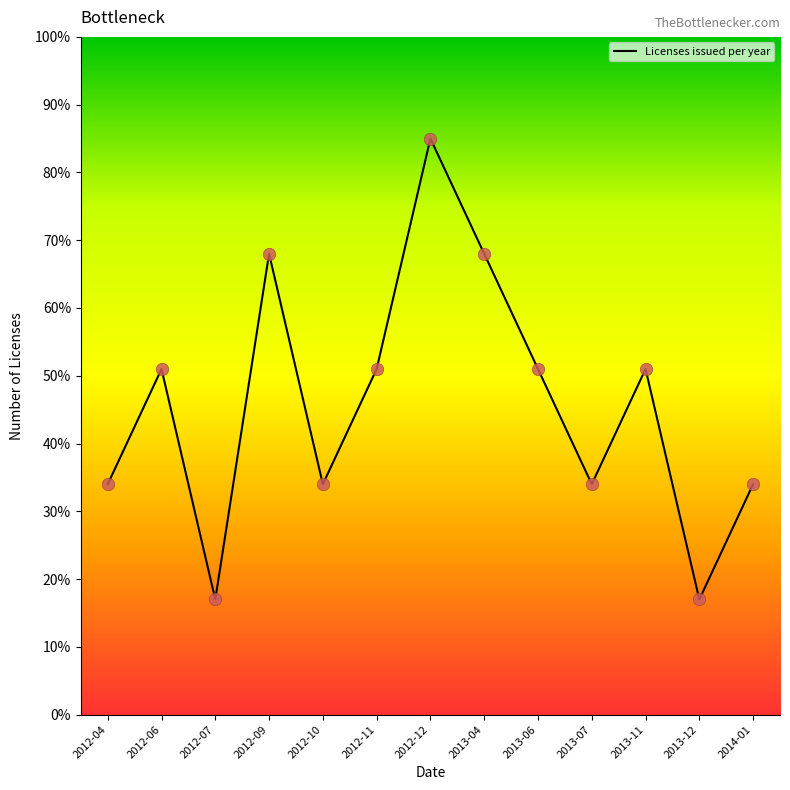

What is the change in value from 2012-12 to 2013-12?

-68